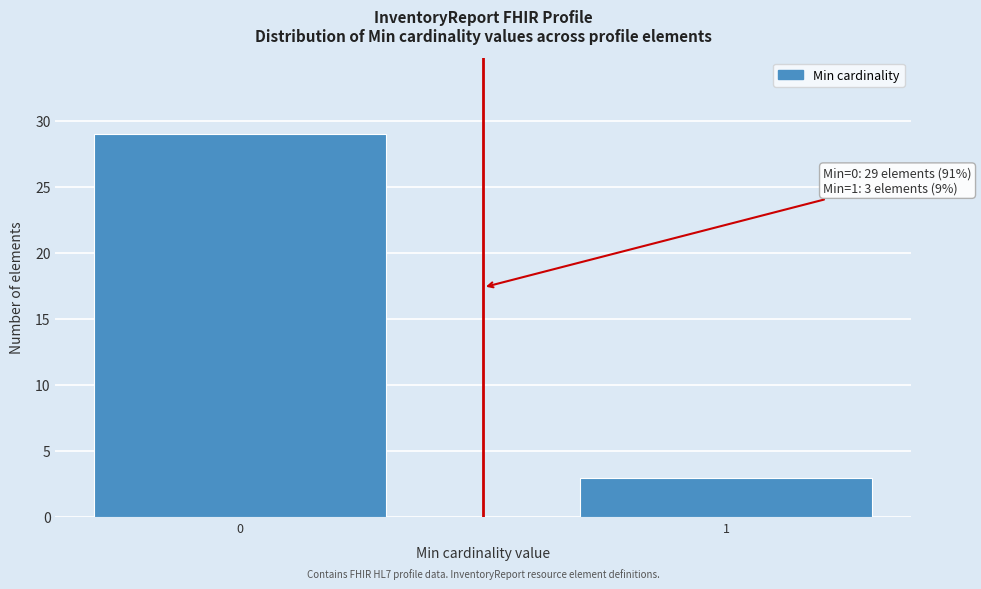

Reading right to left, what are all the values shown in this chart?

1=3	0=29